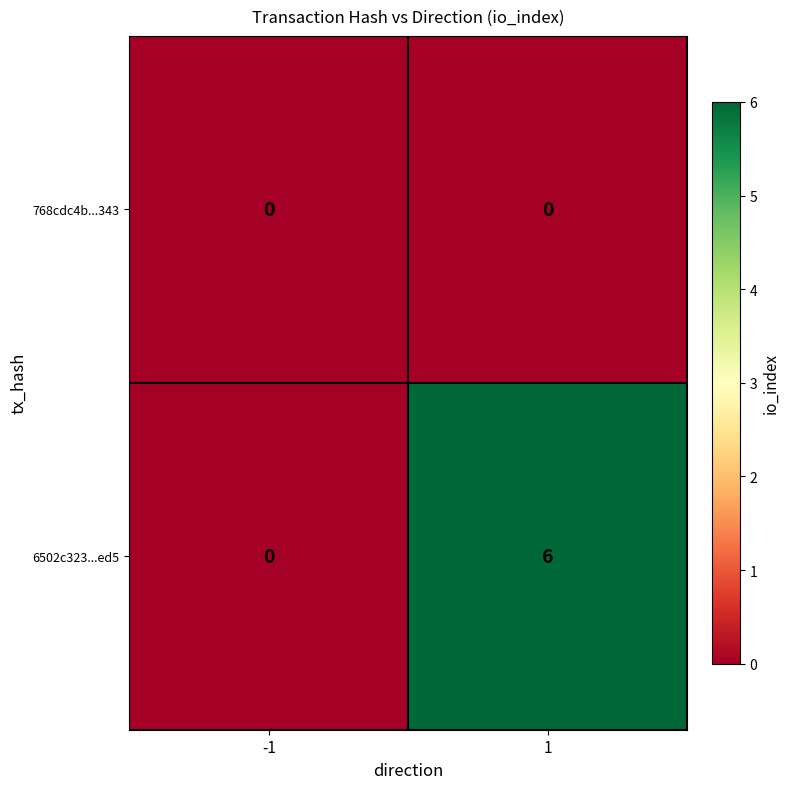

List the series in order of their peak value, lowest first.

768cdc4b...343, 6502c323...ed5